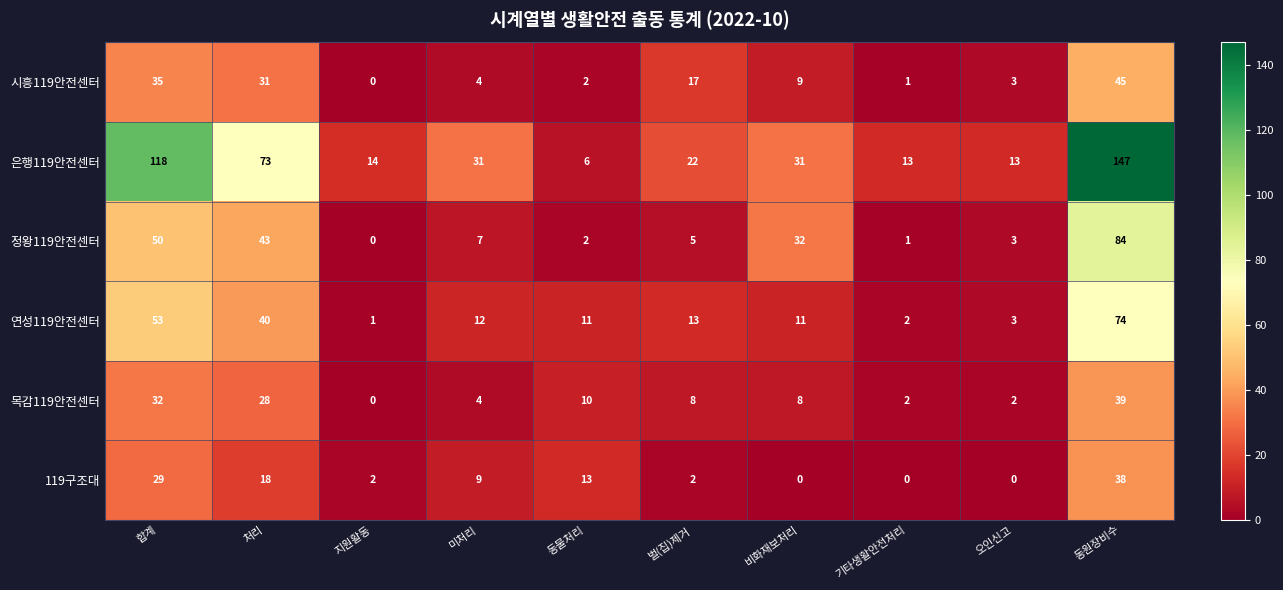

Which category has the highest value across all series?

동원장비수